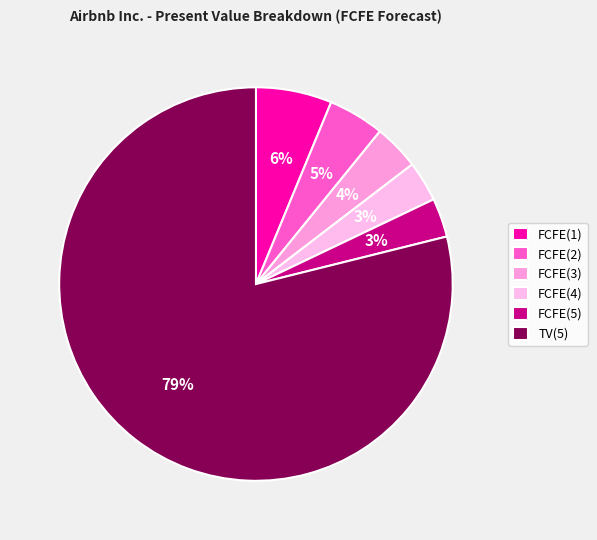

Does TV(5) account for over 50% of the chart?

Yes